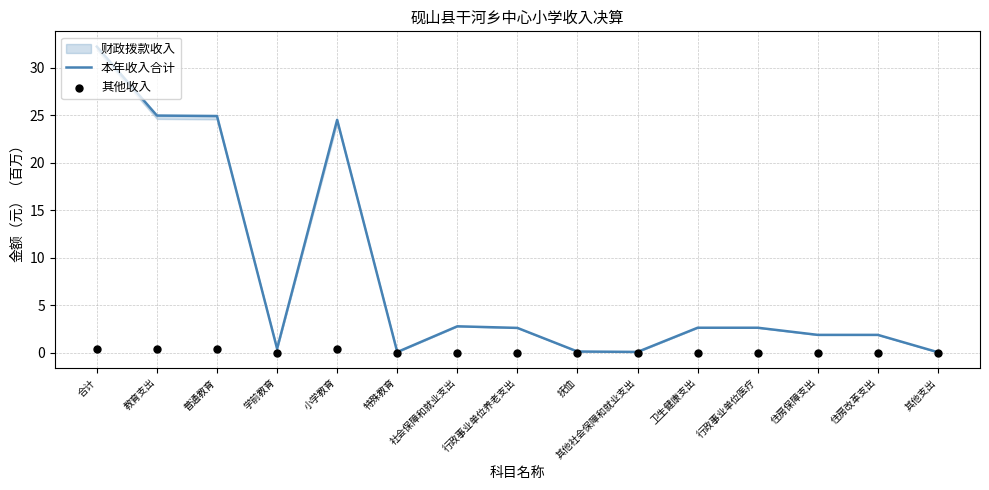

Which series has the widest spread of Y values?

本年收入合计